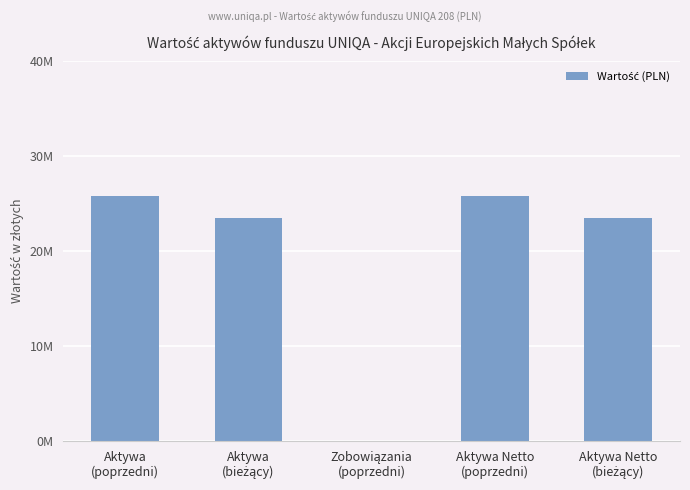

Reading right to left, extract all data points from this chart.

23499113.6	25810586.8	0.0	23499113.6	25810586.8